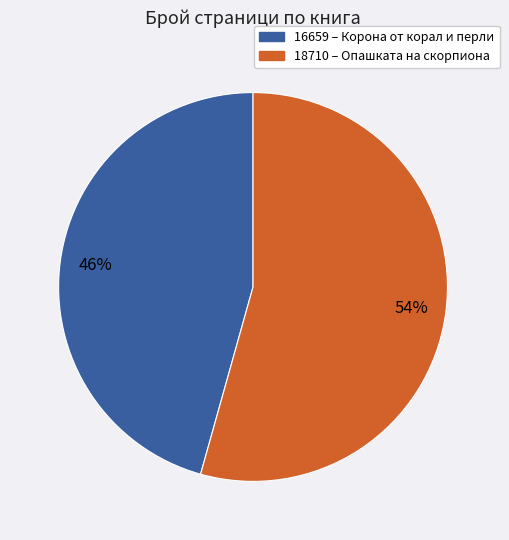

To the nearest percent, what is the average slice percentage?

50%